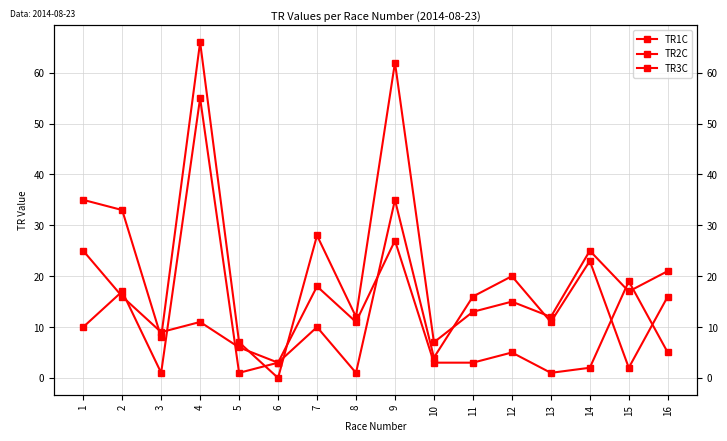

What is the spread (max minus min) of values at 15?

17